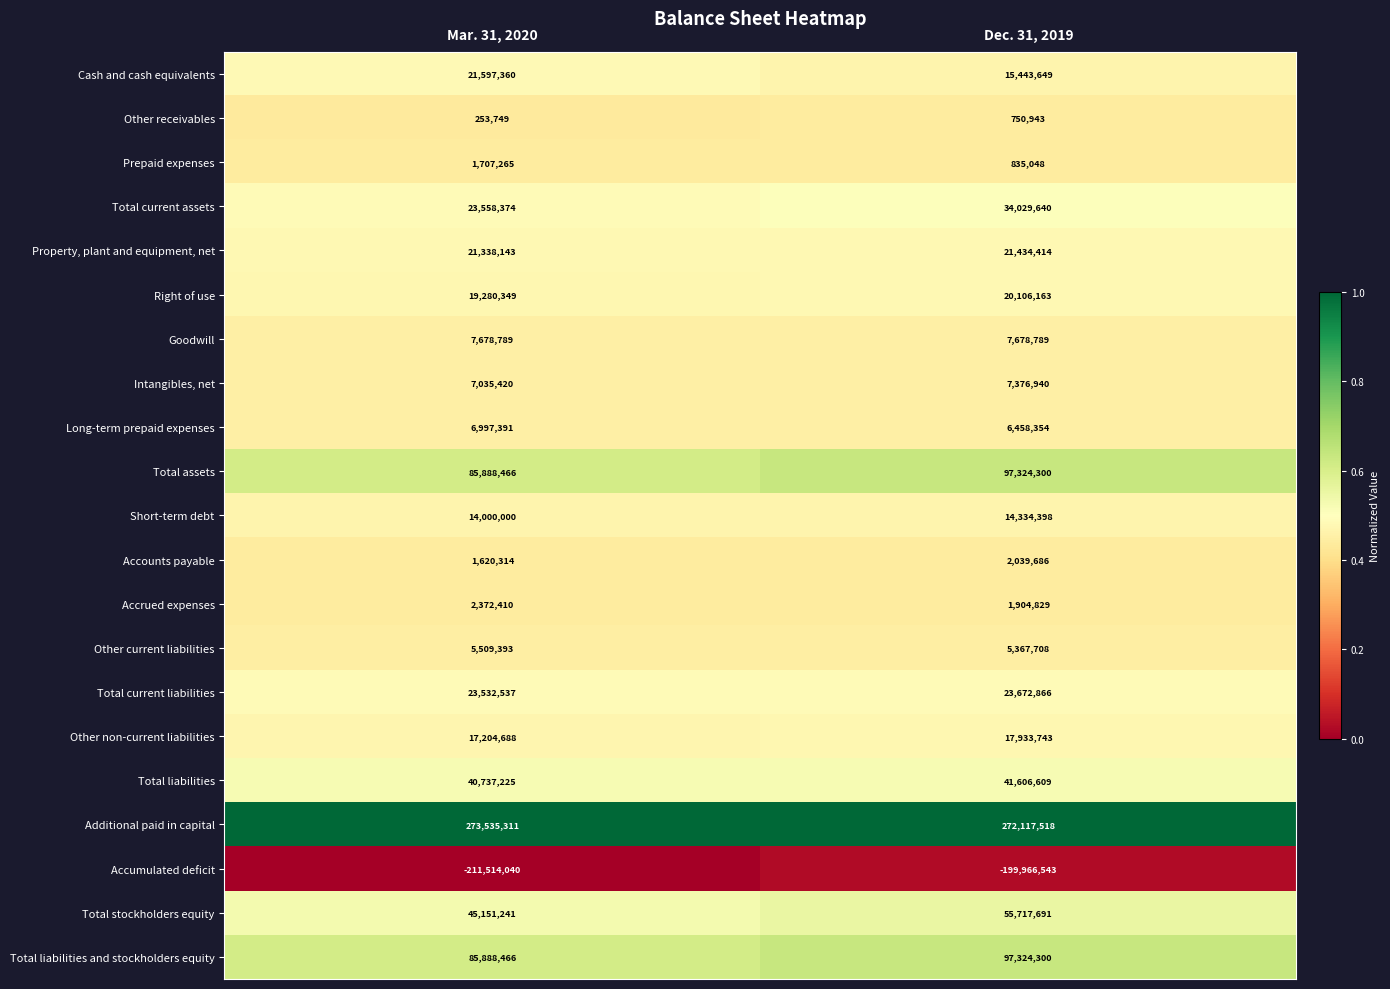

At which category does the chart reach its peak across all series?

Mar. 31, 2020